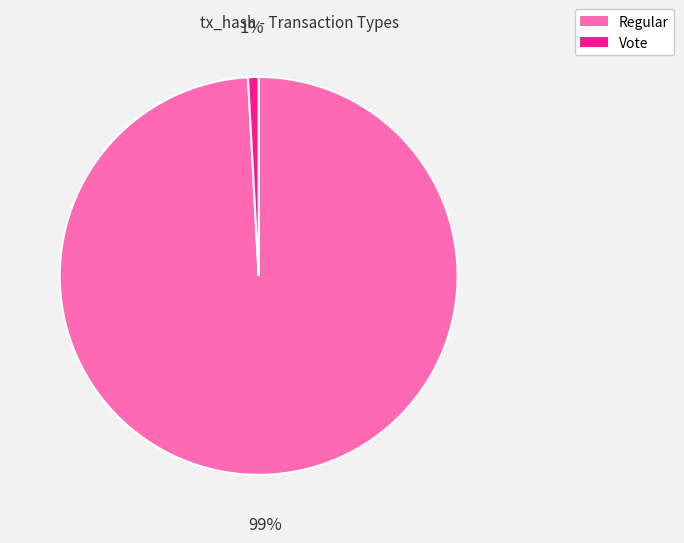

Is Vote the majority of the pie?

No